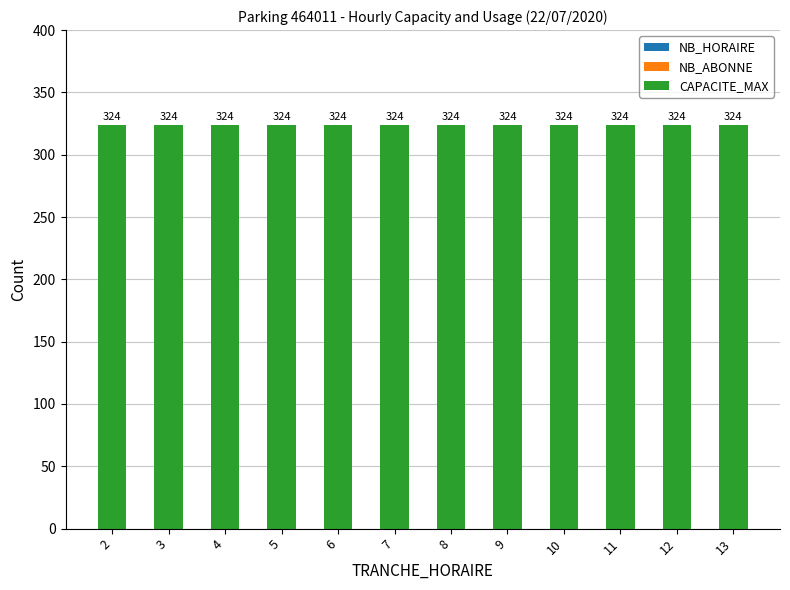

What is the sum of all CAPACITE_MAX values?

3888